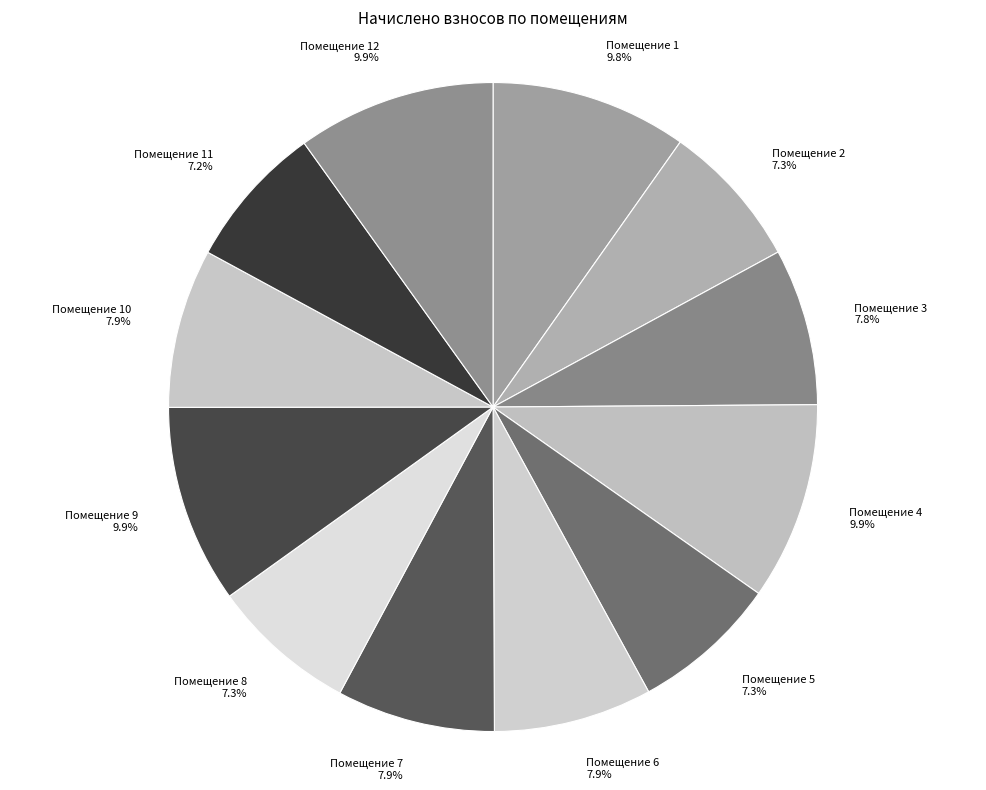

How many slices are in this pie chart?

12